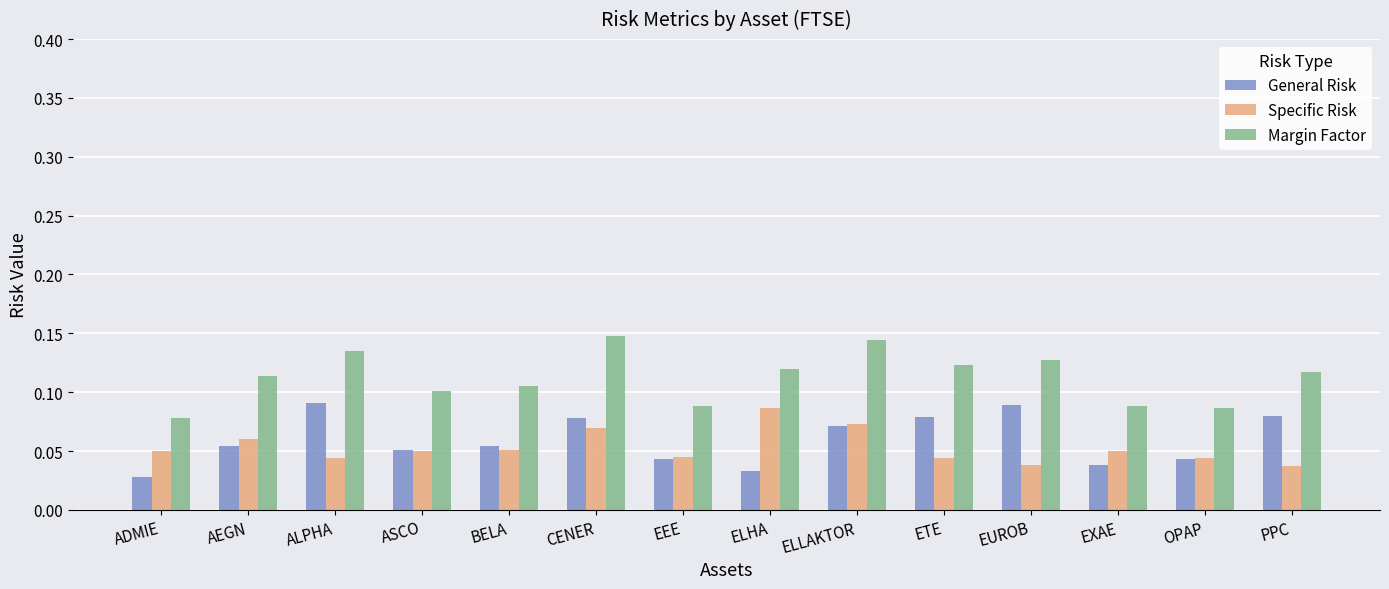

What is the sum of all Margin Factor values?

1.6